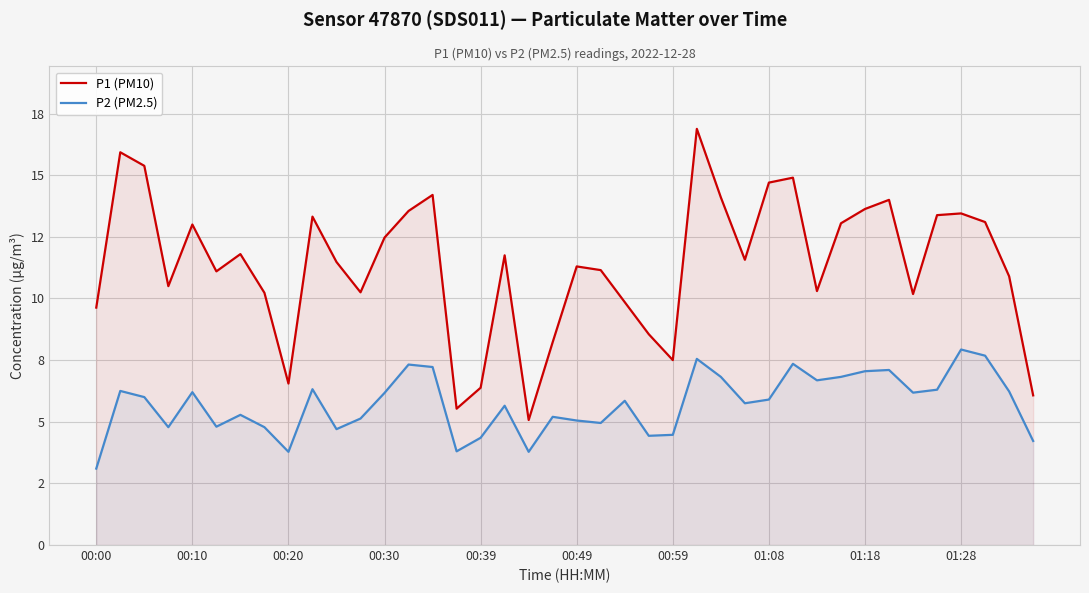

What are all the series names shown in the legend?

P1 (PM10), P2 (PM2.5)